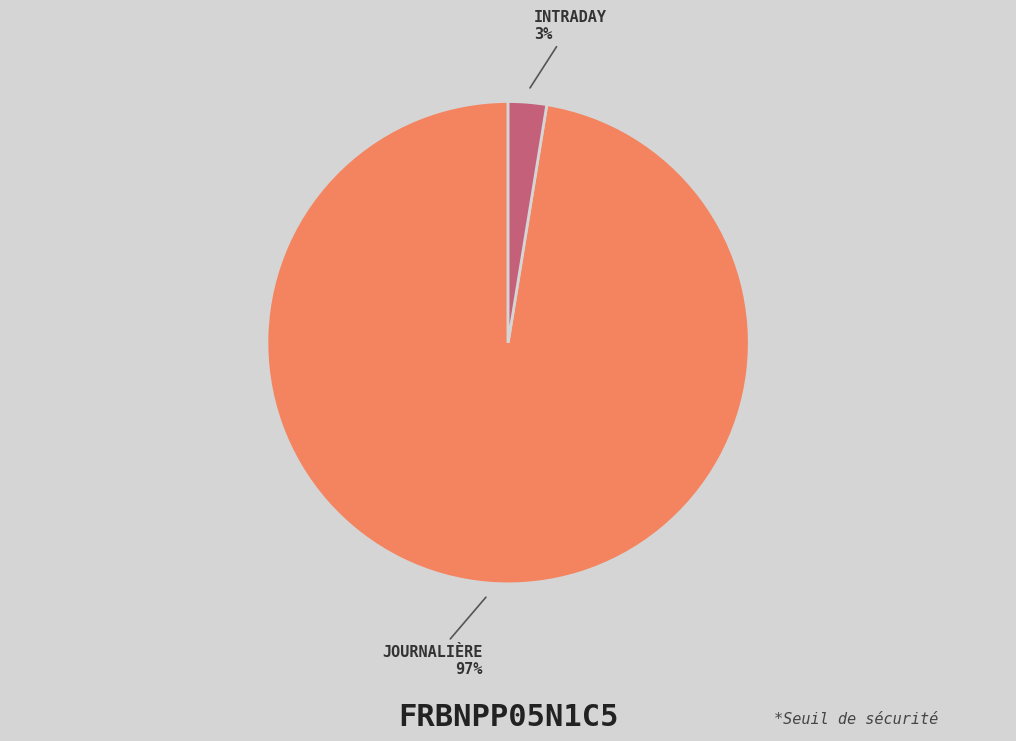

How many slices are in this pie chart?

2